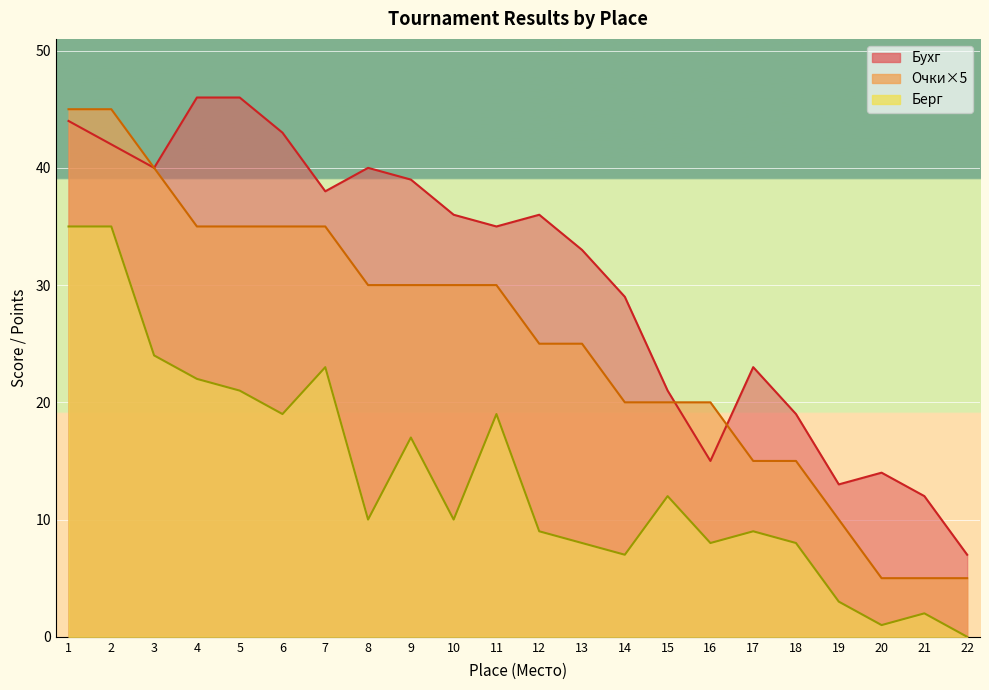

Which series has the largest total across all categories?

Бухг